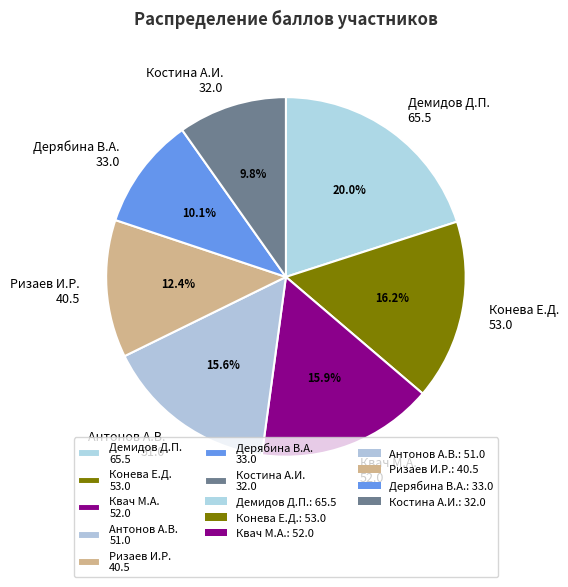

Approximately how many times larger is the value at Квач М.А. 52.0 compared to Ризаев И.Р. 40.5?

1.3